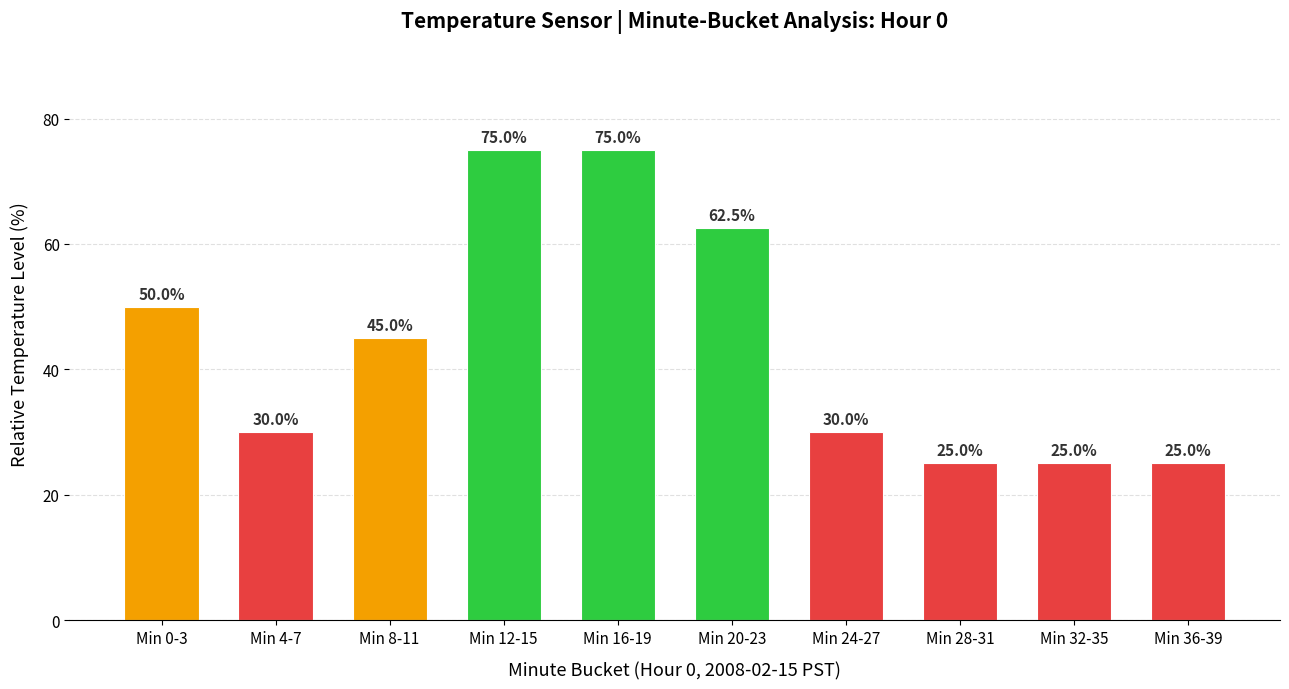

Are the bars grouped side by side (vs. stacked)?

No